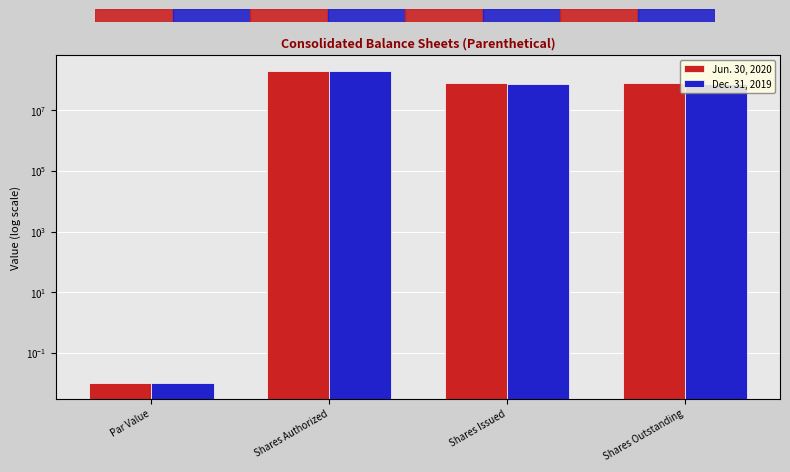

What is the label of the 1st bar from the right?

Shares Outstanding